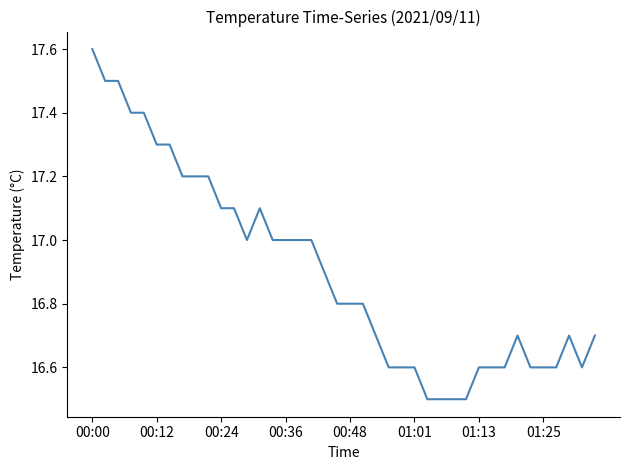

What is the difference between the maximum and minimum values?

1.1